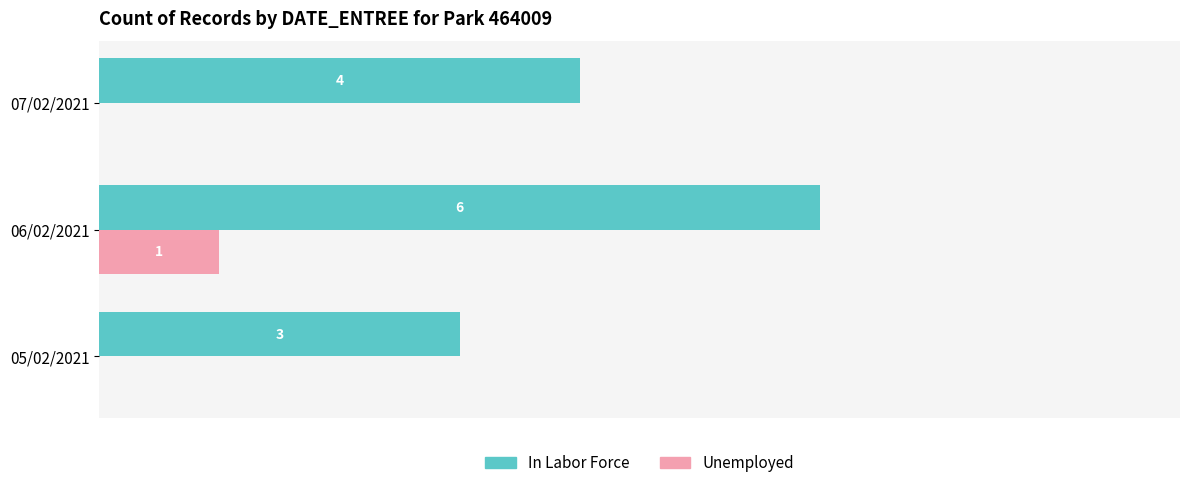

Between 05/02/2021 and 07/02/2021, which series saw the biggest shift?

In Labor Force